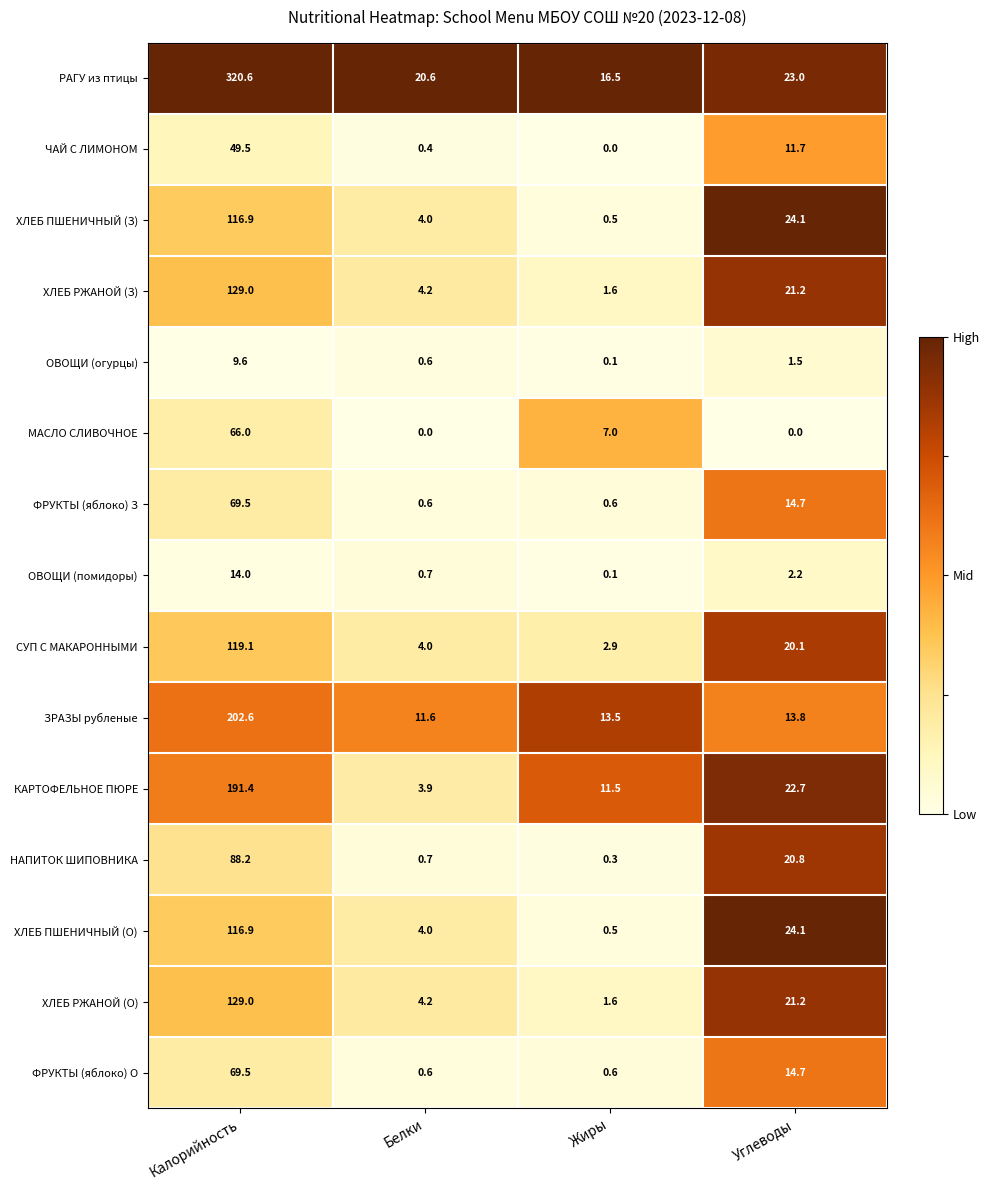

At which category is the sum across all series the highest?

Калорийность